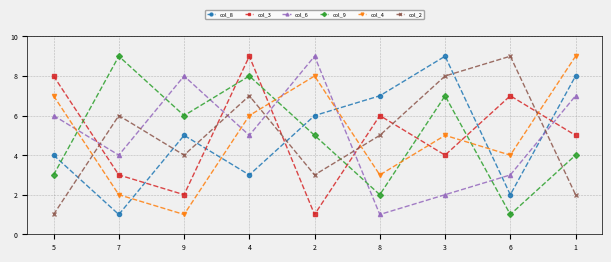

What is the label of the 9th point from the left?

1